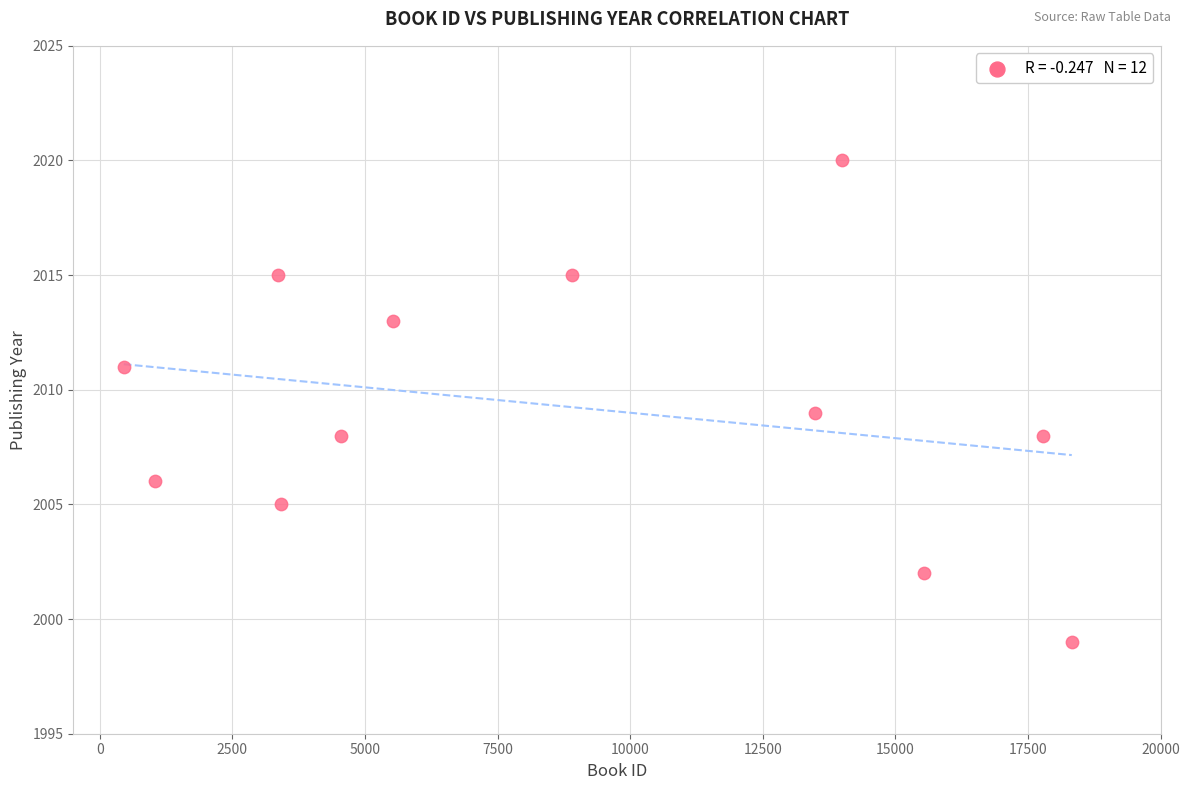

What is the range of X values (max minus min)?

17872